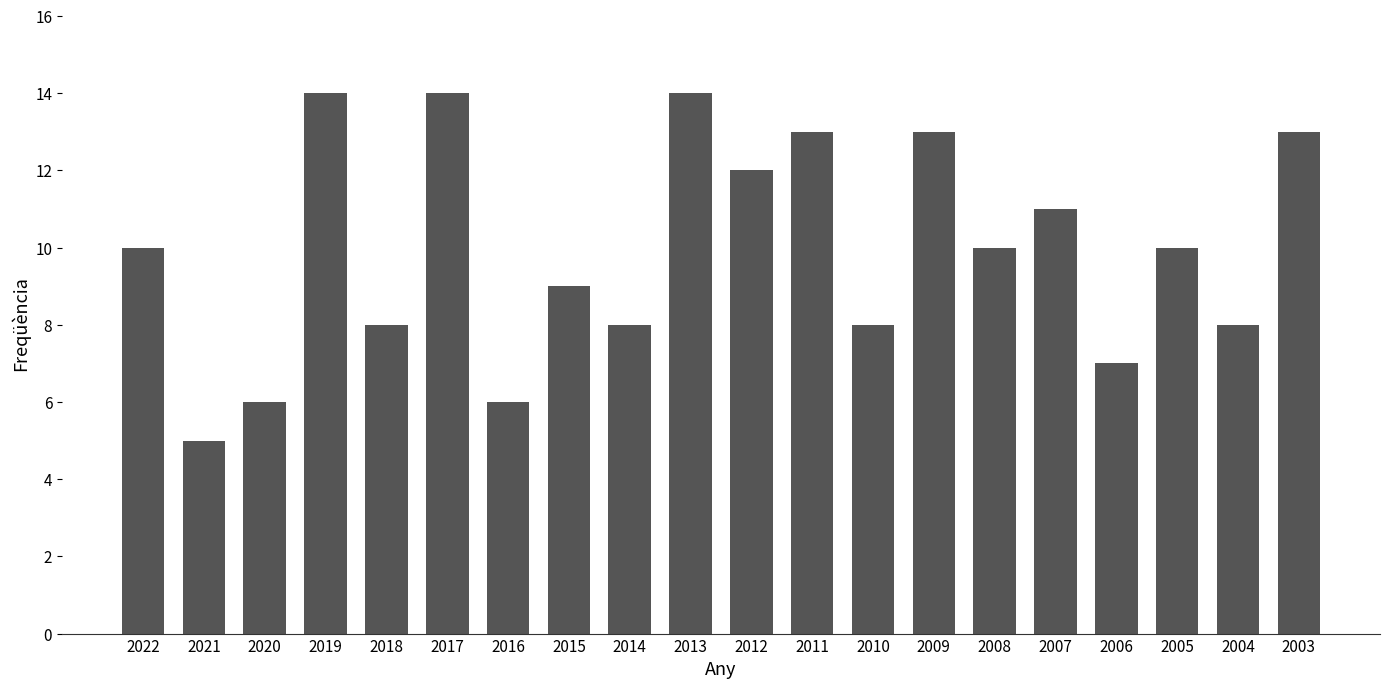

What is the approximate value at 2016?

6